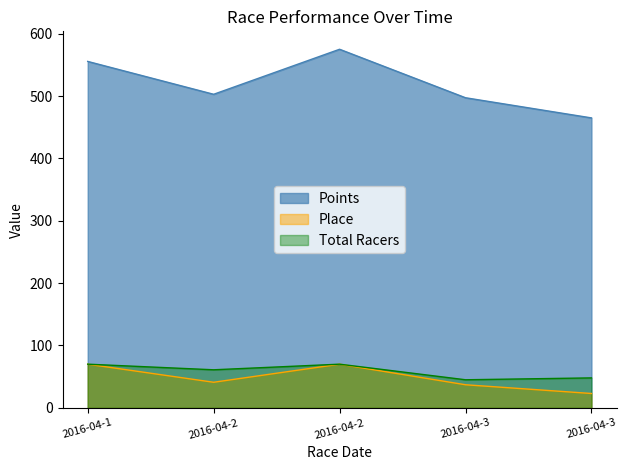

How many interior local peaks does the Place series have?

1